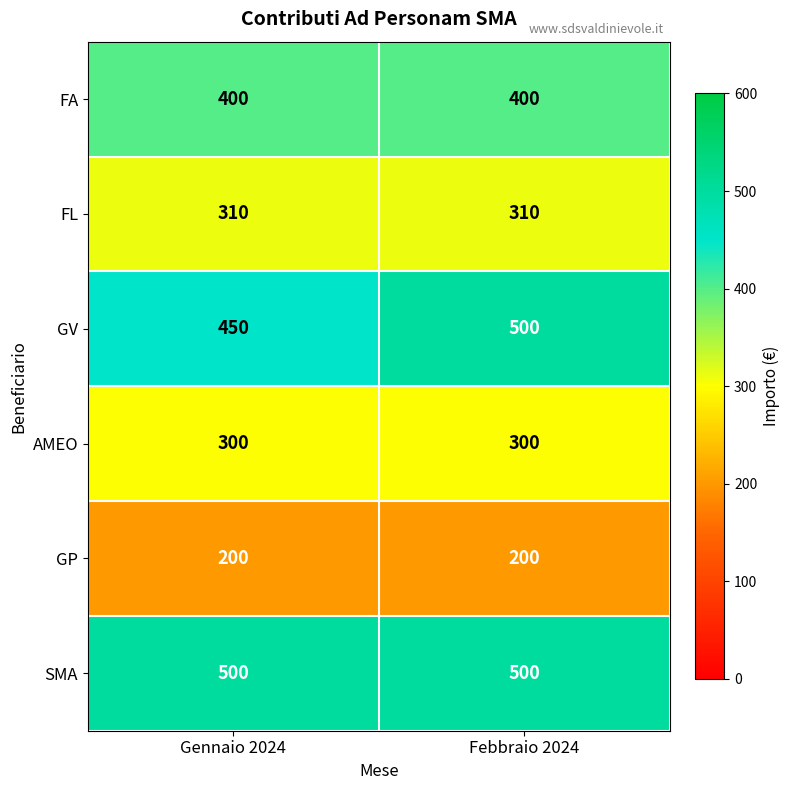

The GV series shows 282 at Gennaio 2024. True or false?

False